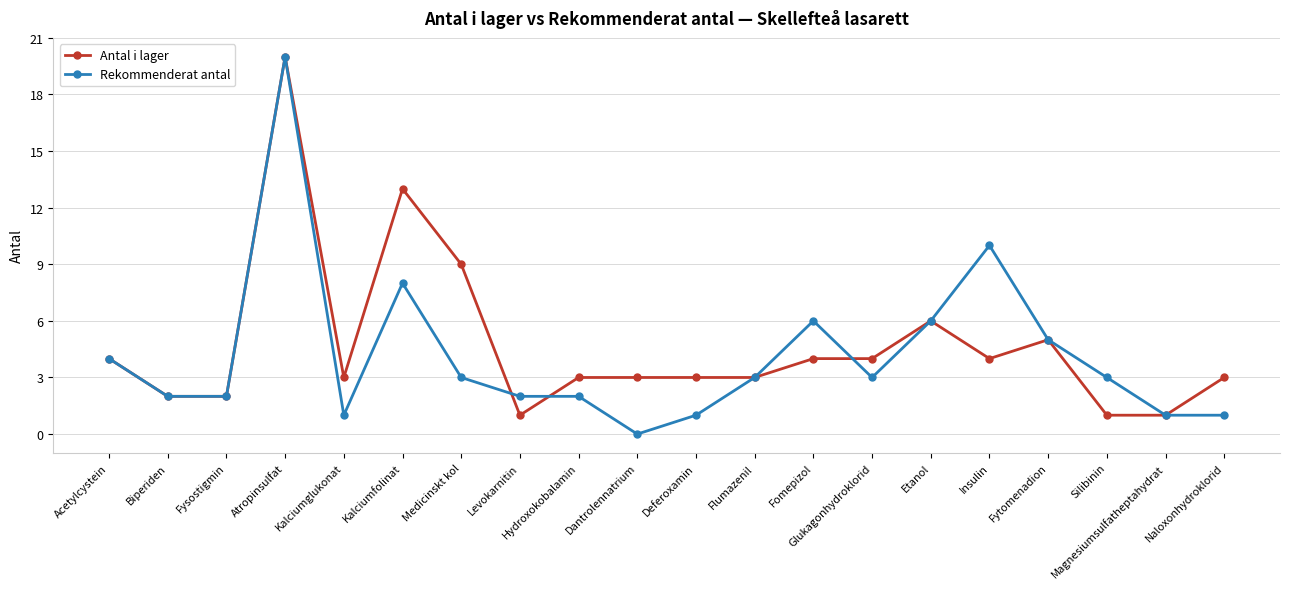

Reading left to right, list all the values displayed in this chart.

Antal i lager: 4	2	2	20	3	13	9	1	3	3	3	3	4	4	6	4	5	1	1	3
Rekommenderat antal: 4	2	2	20	1	8	3	2	2	0	1	3	6	3	6	10	5	3	1	1